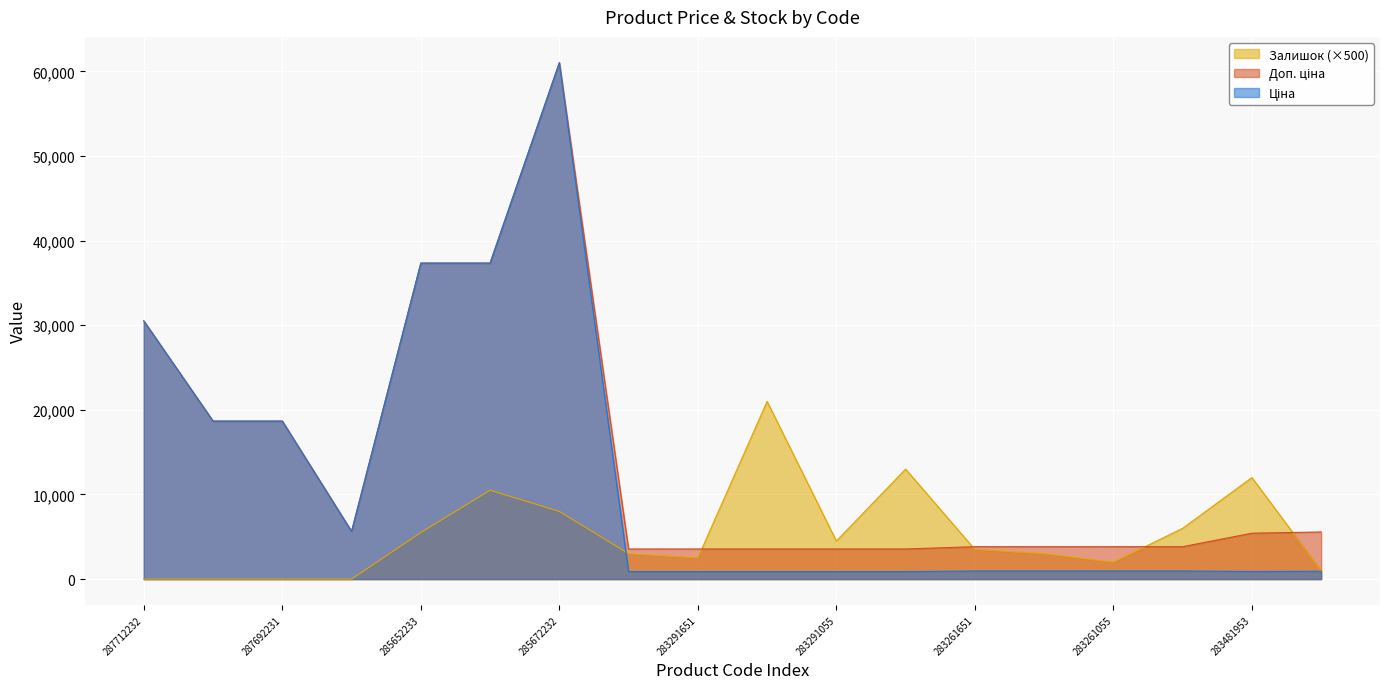

What is the average value of the Доп. ціна series?

14072.8